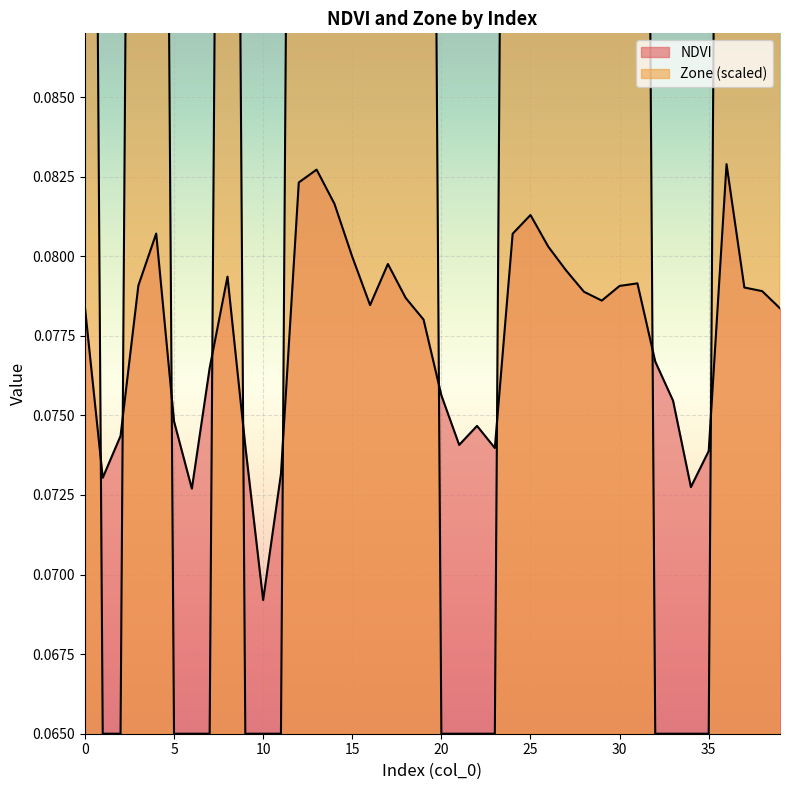

True or false: NDVI has a value of 0.1 at 15.

True